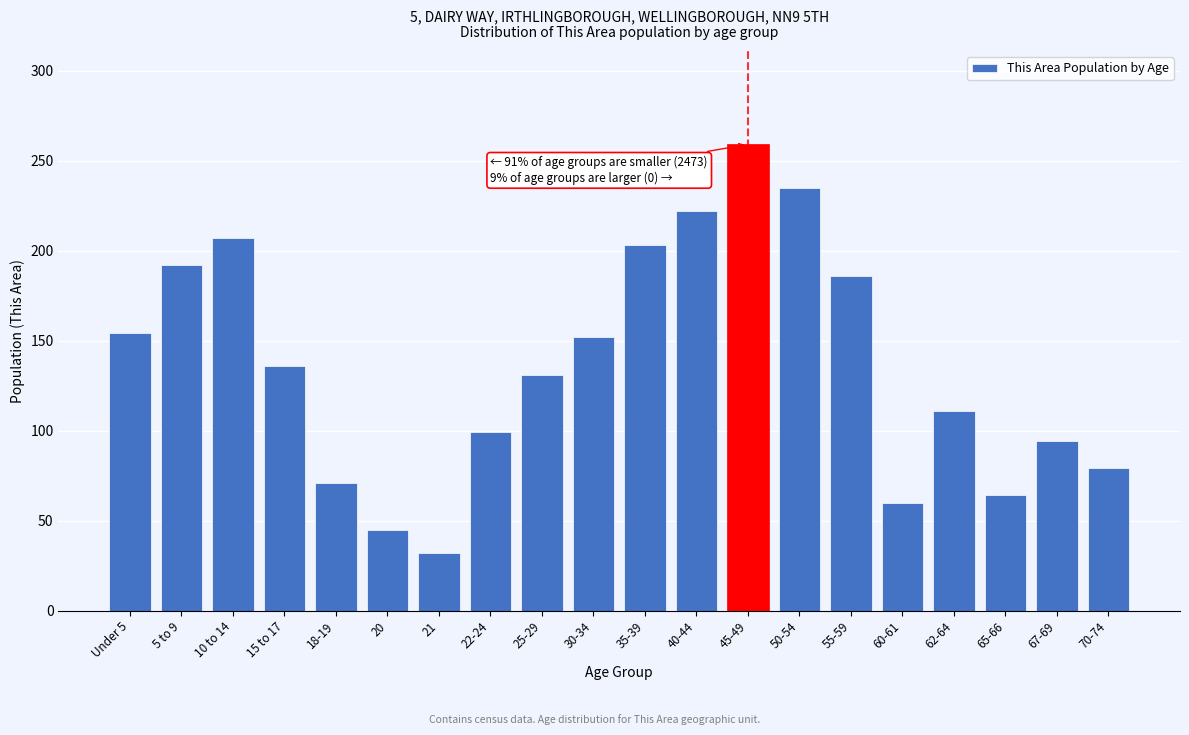

Reading left to right, what are all the values shown in this chart?

154	192	207	136	71	45	32	99	131	152	203	222	259	235	186	60	111	64	94	79